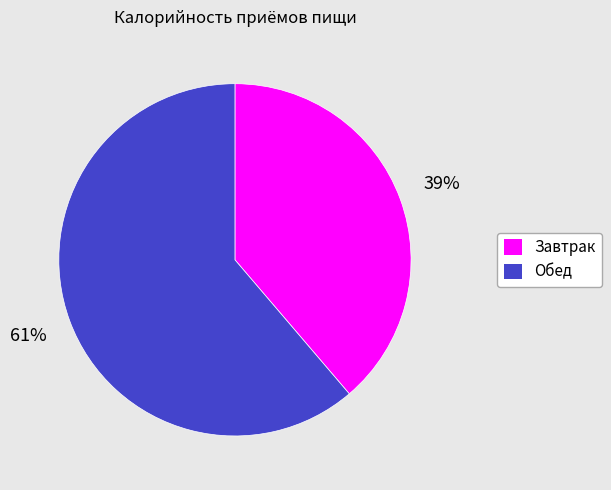

Is there a majority slice in this chart?

Yes